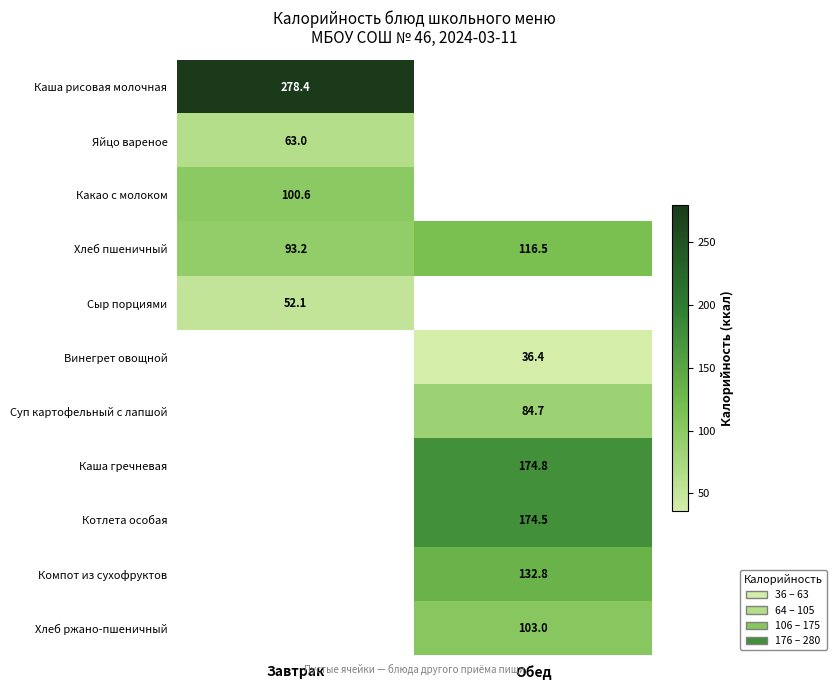

At which label does Суп картофельный с лапшой first exceed 84?

Обед